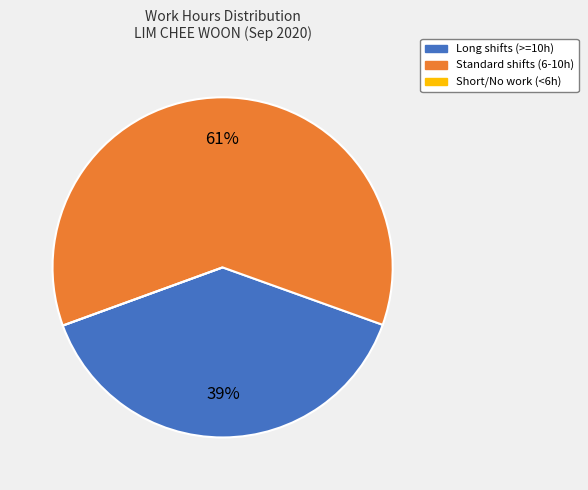

Is there any slice that represents more than half of the pie?

Yes